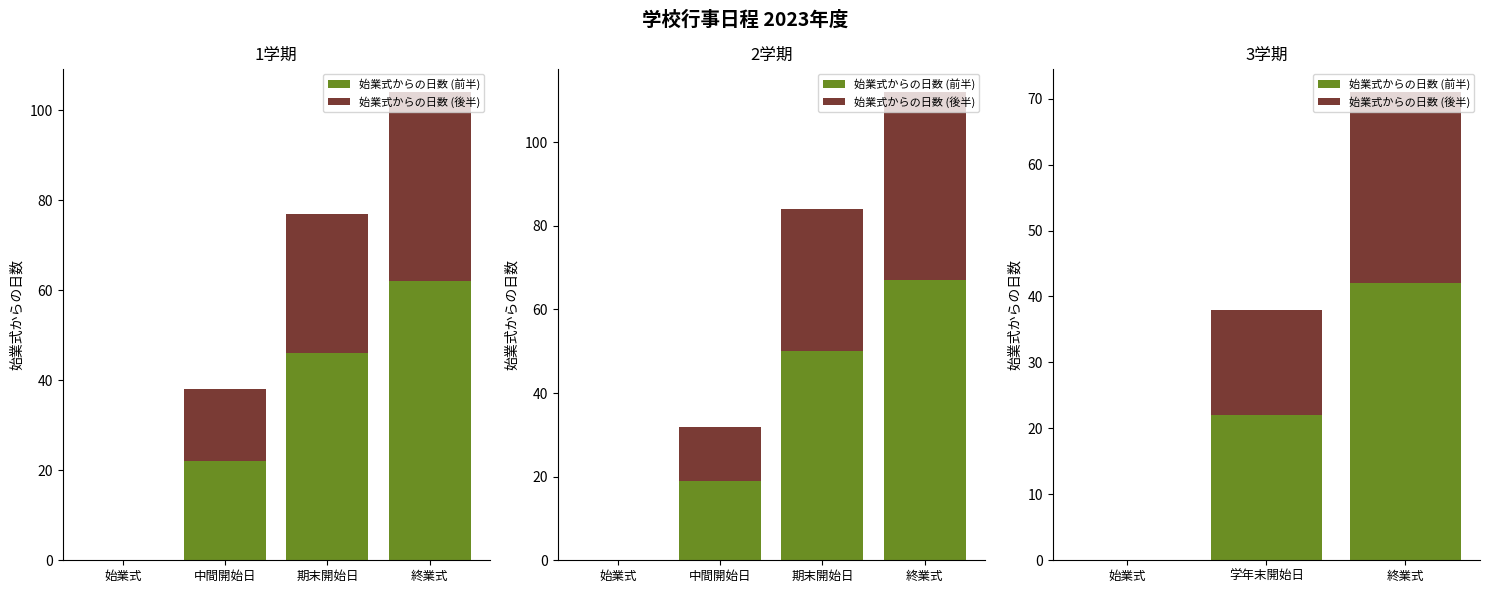

How many positive values does the 始業式からの日数 (前半) series have?

2